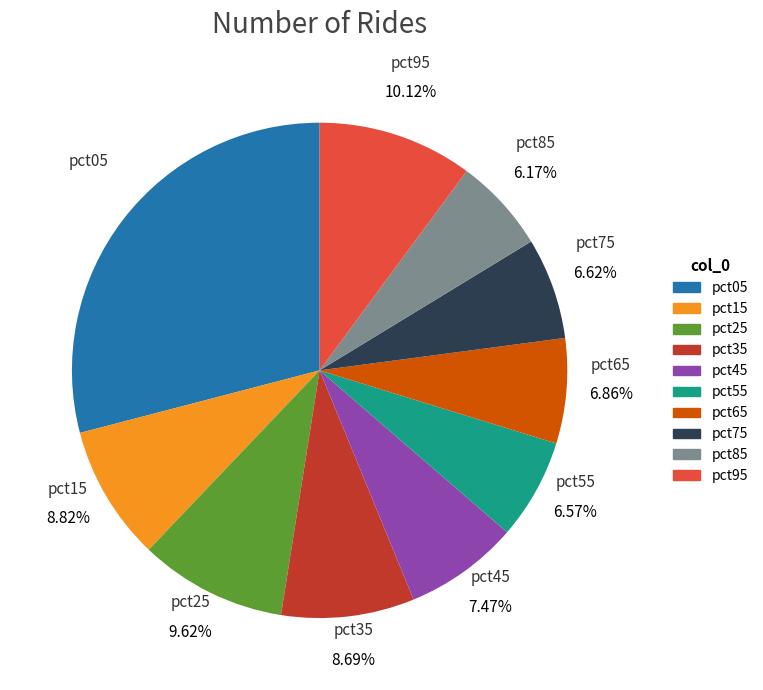

Is the sum of pct85 and pct25 greater than half?

No